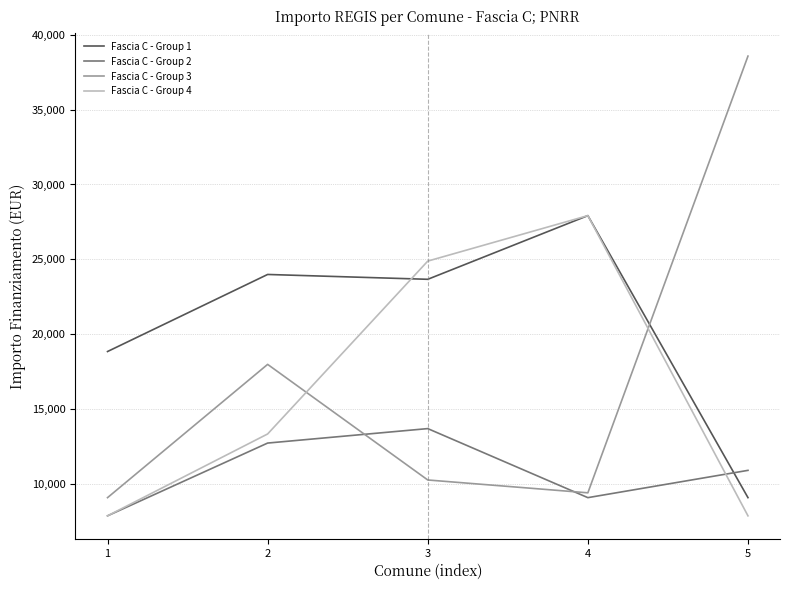

True or false: Fascia C - Group 3 has a value of 23772 at 2.

False